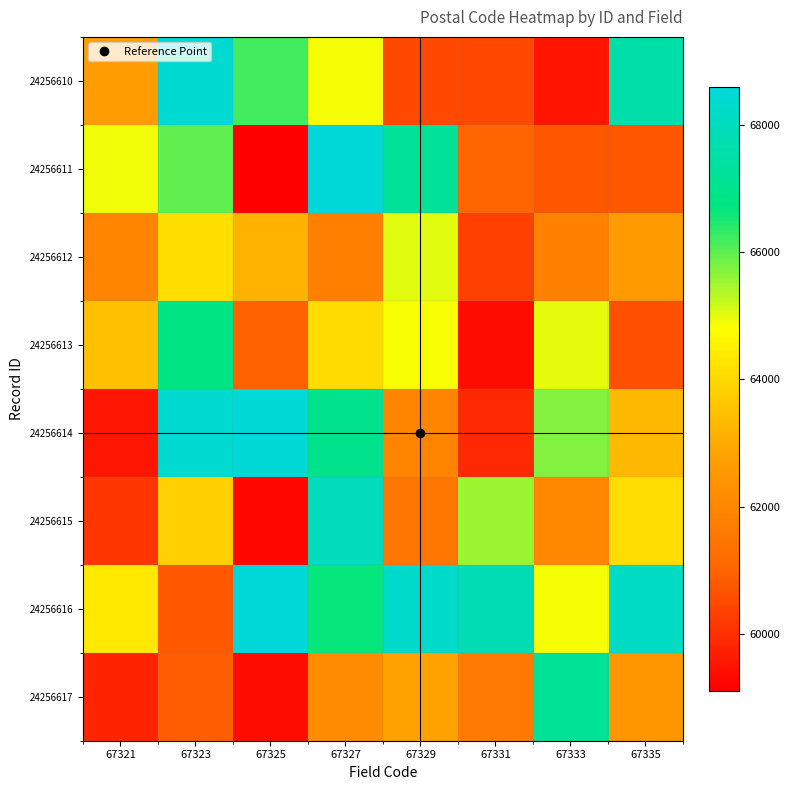

Reading left to right, list all the values displayed in this chart.

24256610: 67321=62645.4	67323=68407.1	67325=66219.9	67327=64886.6	67329=60460.2	67331=60459.9	67333=59480.8	67335=67561.8
24256611: 67321=64911.2	67323=65980.7	67325=59105.8	67327=68599.1	67329=67224.4	67331=61023.4	67333=60718.2	67335=60734.0
24256612: 67321=61942.4	67323=64147.6	67325=63219.5	67327=61812.3	67329=65018.5	67331=60294.9	67333=61821.4	67335=62563.6
24256613: 67321=63460.7	67323=66751.8	67325=60896.7	67327=64042.3	67329=64824.1	67331=59364.5	67333=64975.4	67335=60605.2
24256614: 67321=59550.5	67323=68388.9	67325=68556.3	67327=66984.0	67329=61946.1	67331=59876.7	67333=65742.3	67335=63301.5
24256615: 67321=60120.4	67323=63851.8	67325=59243.9	67327=67993.2	67329=61487.8	67331=65525.2	67333=62017.1	67335=64100.7
24256616: 67321=64367.1	67323=60748.5	67325=68595.8	67327=66651.3	67329=68295.0	67331=67848.3	67333=64879.0	67335=68118.7
24256617: 67321=59784.9	67323=60859.8	67325=59352.3	67327=62153.3	67329=62786.8	67331=61613.5	67333=67187.4	67335=62467.5